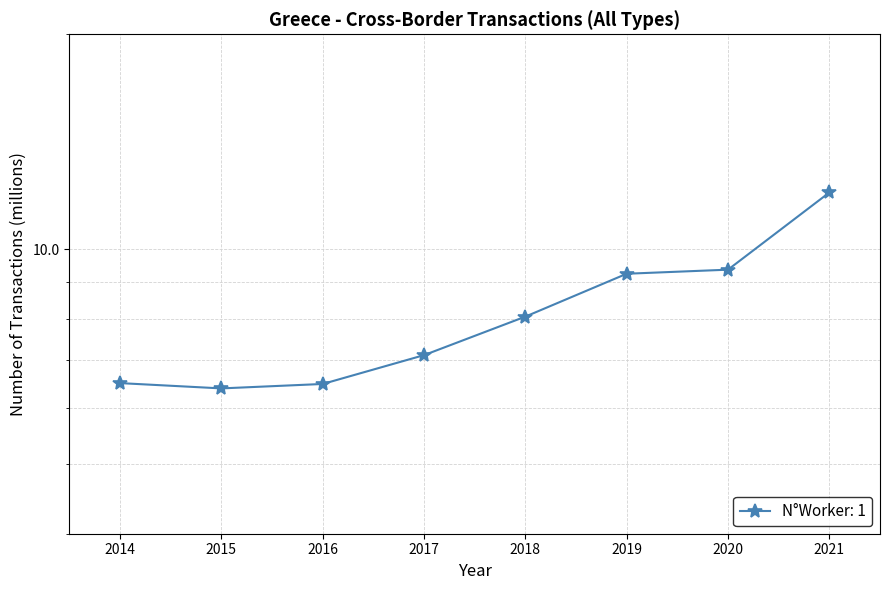

What is the difference between the maximum and minimum values?

5.6